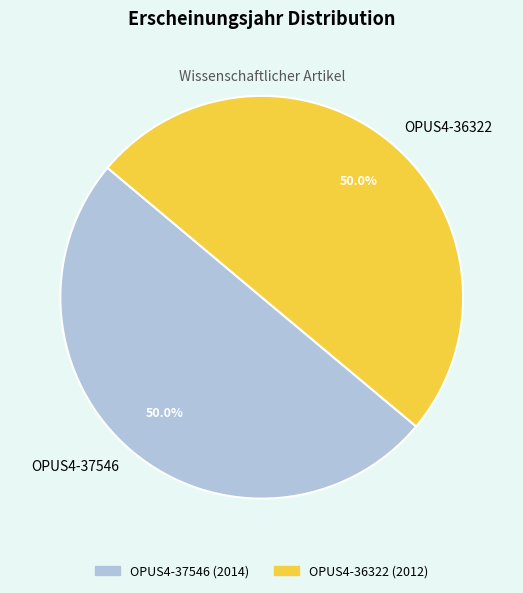

What is the ratio of the value at OPUS4-37546 to the value at OPUS4-36322?

1.0